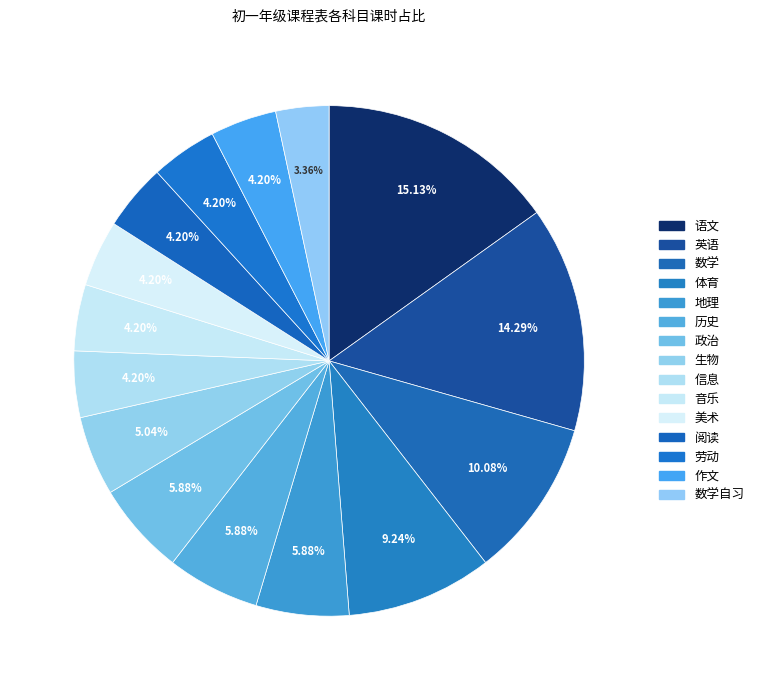

Count the number of slices in the pie.

15